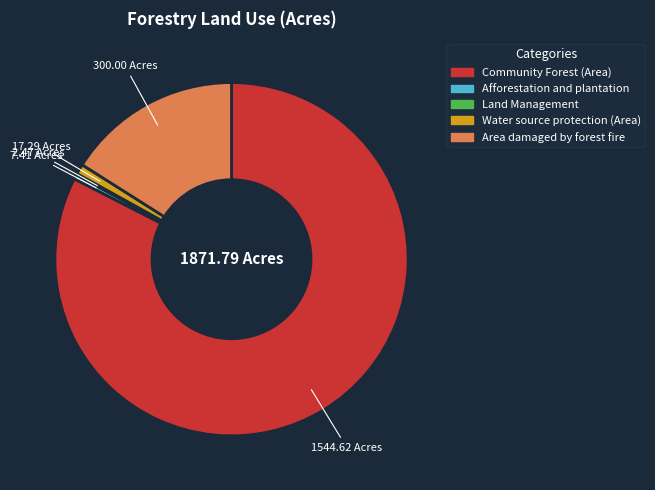

Which has a higher value, Water source protection (Area) or Afforestation and plantation?

Water source protection (Area)